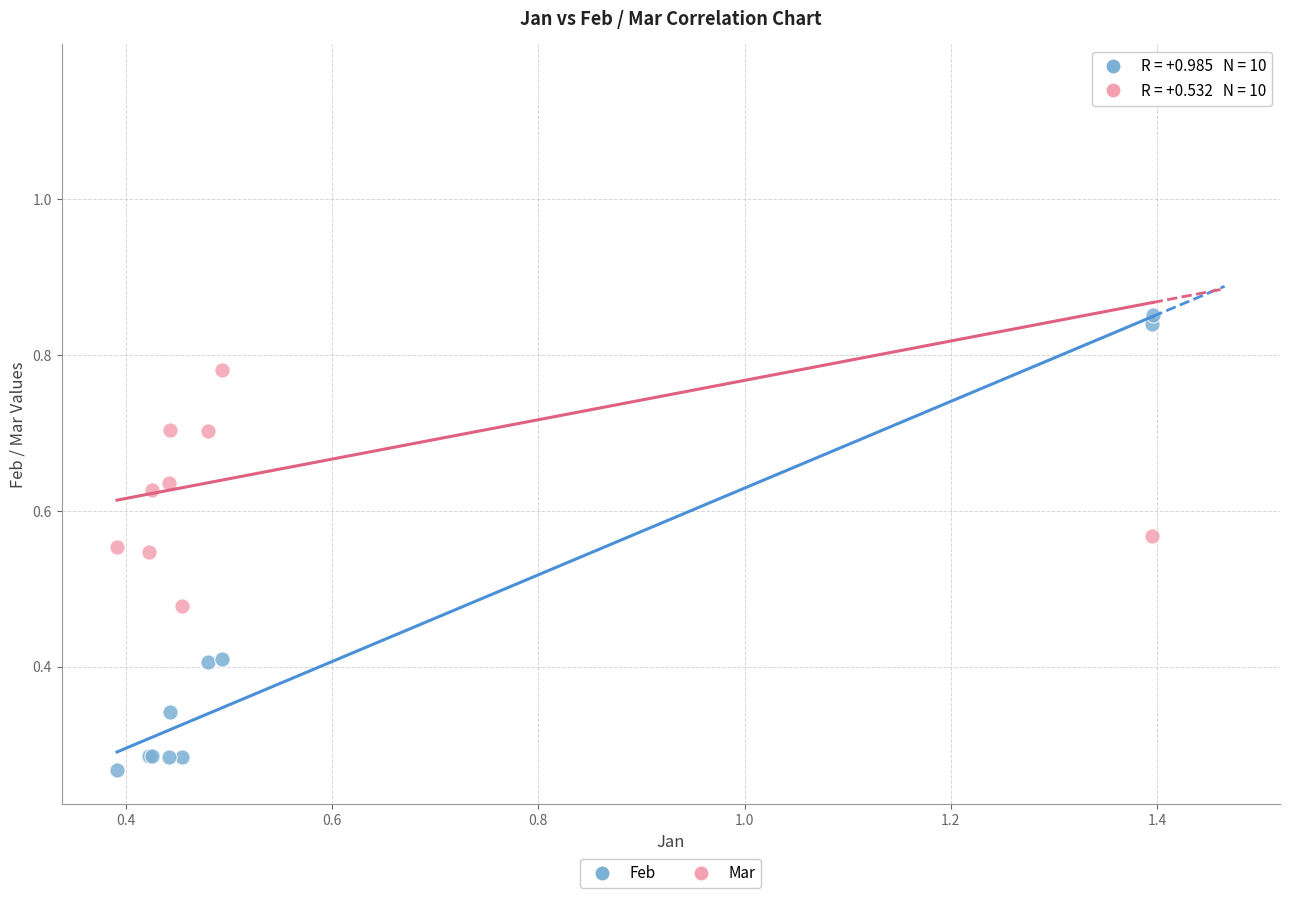

What are all the series names shown in the legend?

Feb, Mar